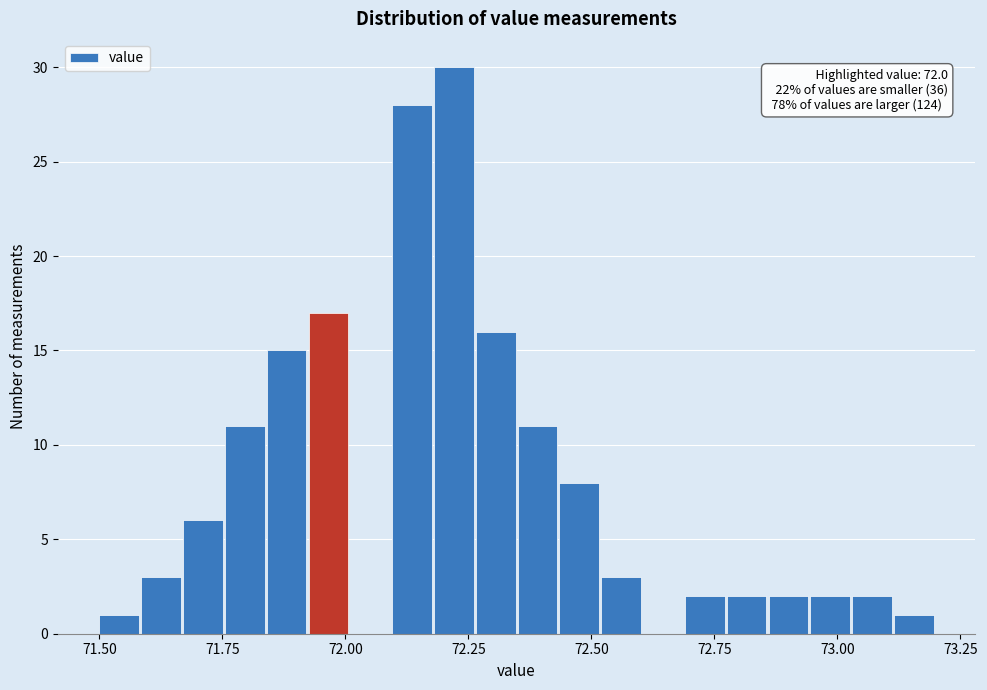

Read against the x-axis, roughly where is the centre of the tallest bar?

72.20